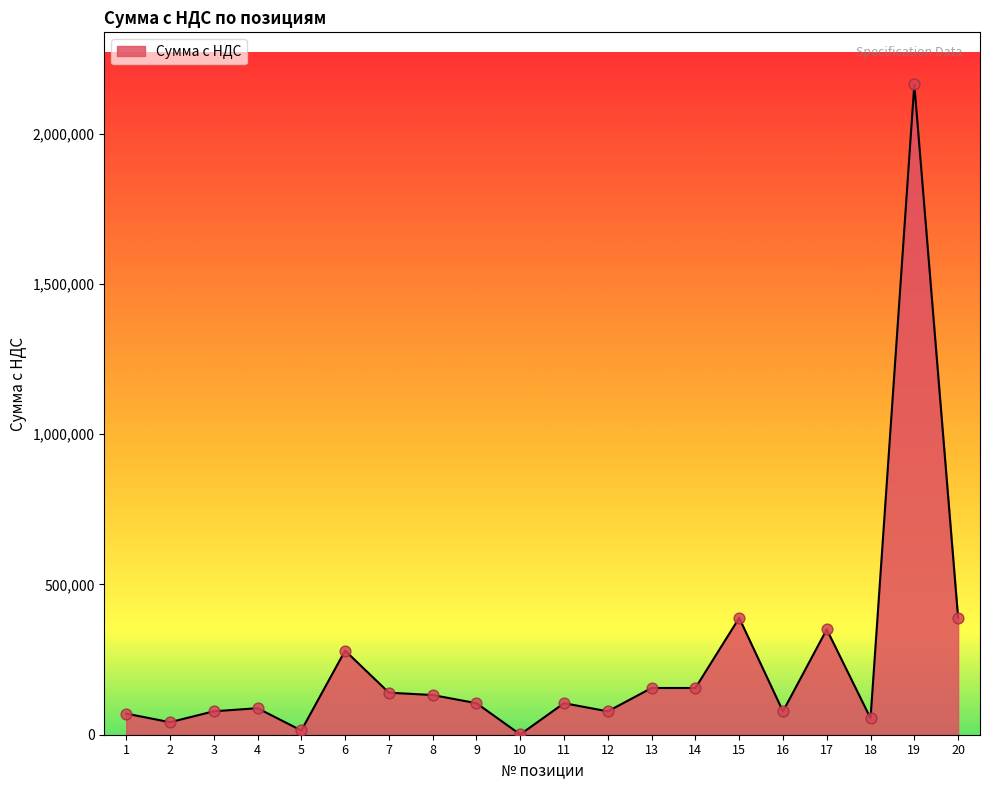

What is the change in value from 4 to 14?

+67191.3